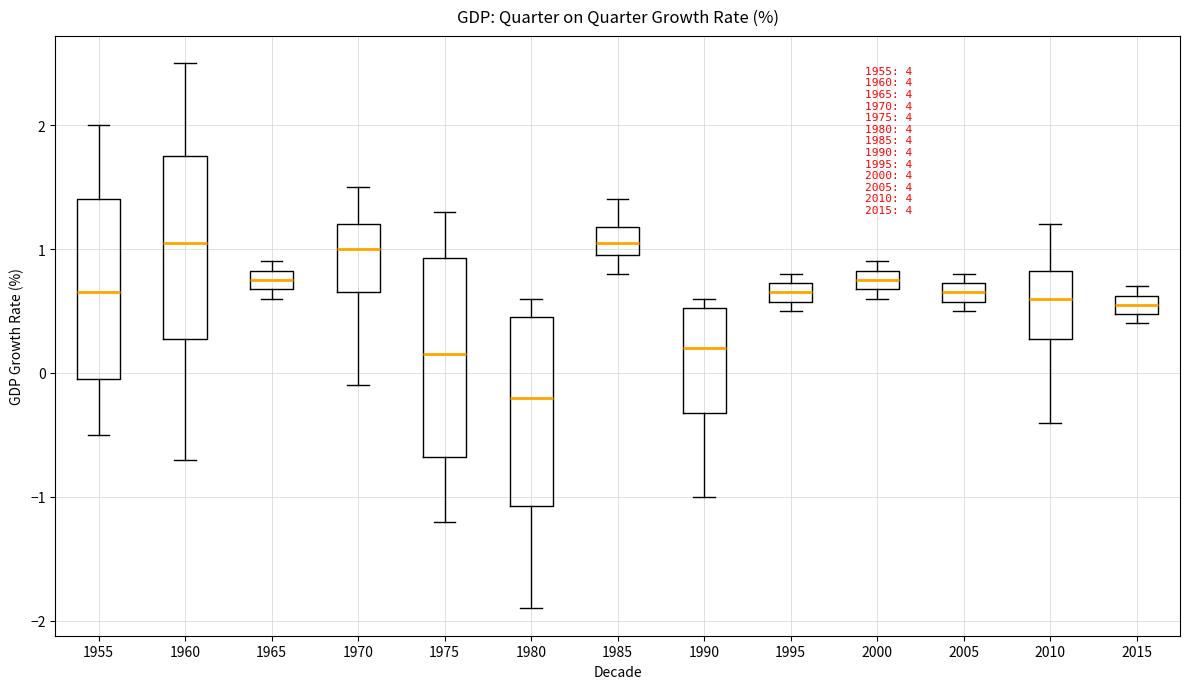

Reading left to right, transcribe this box plot: for each box, give where its median line is, the range the box spans, and where its two whiskers end, as read against the y-axis. The values are not printed on the chart, so give them approximately, as read against the axis.

1955: median 0.7, box 0.0 to 1.4, whiskers -0.5 to 2.0
1960: median 1.1, box 0.3 to 1.8, whiskers -0.7 to 2.5
1965: median 0.8 (inside the box), box 0.7 to 0.8, whiskers 0.6 to 0.9
1970: median 1.0, box 0.7 to 1.2, whiskers -0.1 to 1.5
1975: median 0.2, box -0.7 to 0.9, whiskers -1.2 to 1.3
1980: median -0.2, box -1.1 to 0.5, whiskers -1.9 to 0.6
1985: median 1.1, box 1.0 to 1.2, whiskers 0.8 to 1.4
1990: median 0.2, box -0.3 to 0.5, whiskers -1.0 to 0.6
1995: median 0.7 (inside the box), box 0.6 to 0.7, whiskers 0.5 to 0.8
2000: median 0.8 (inside the box), box 0.7 to 0.8, whiskers 0.6 to 0.9
2005: median 0.7 (inside the box), box 0.6 to 0.7, whiskers 0.5 to 0.8
2010: median 0.6, box 0.3 to 0.8, whiskers -0.4 to 1.2
2015: median 0.6 (inside the box), box 0.5 to 0.6, whiskers 0.4 to 0.7